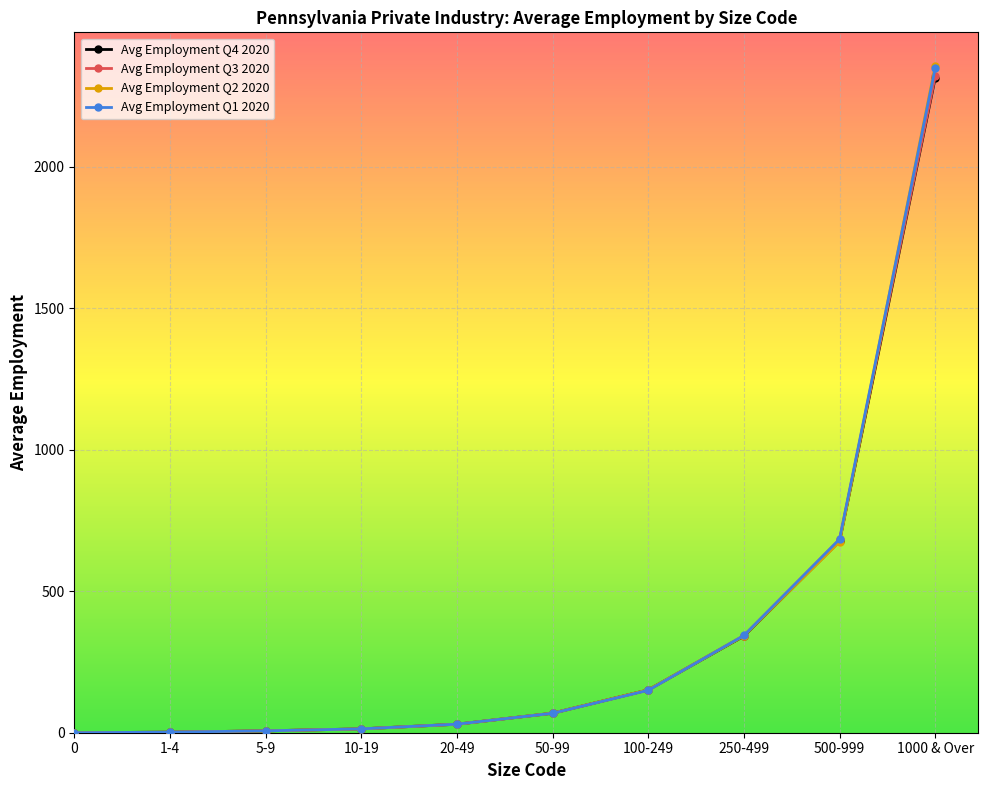

Which series has the largest range (max minus min)?

Avg Employment Q2 2020